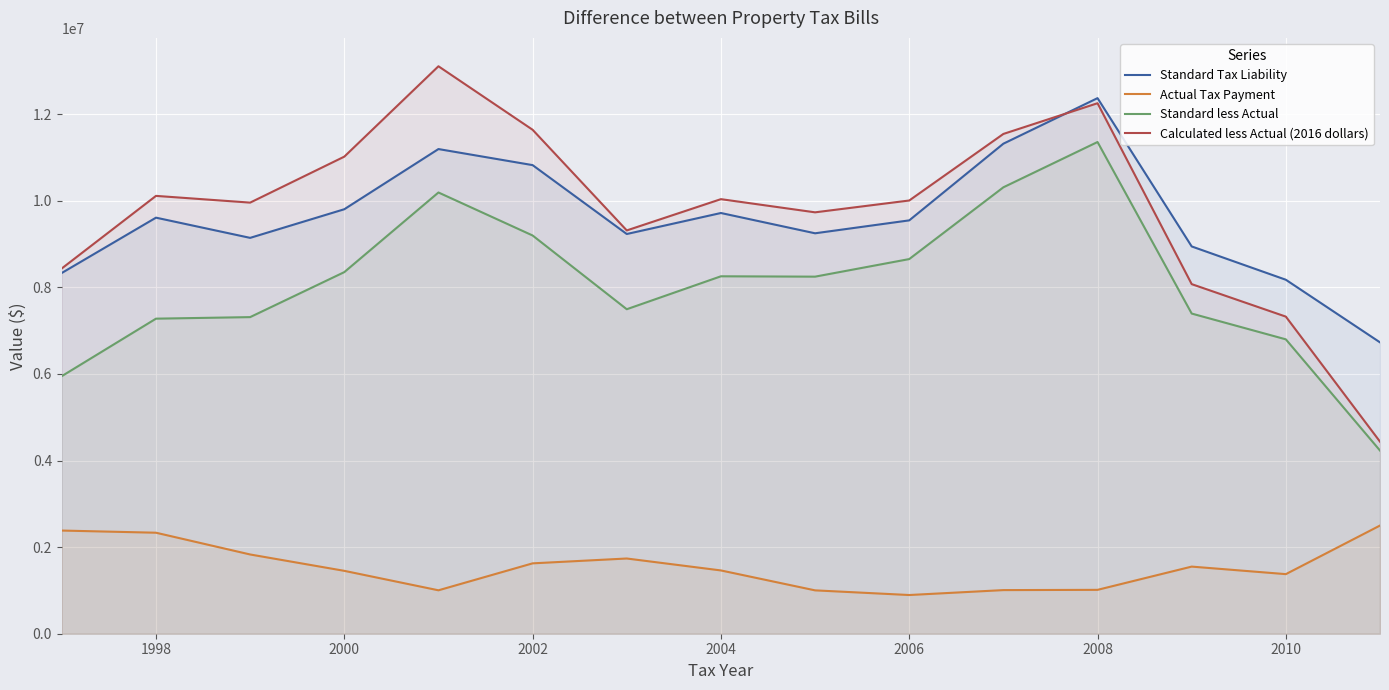

What is the difference between the maximum and second lowest values in the Standard Tax Liability series?

4194353.0